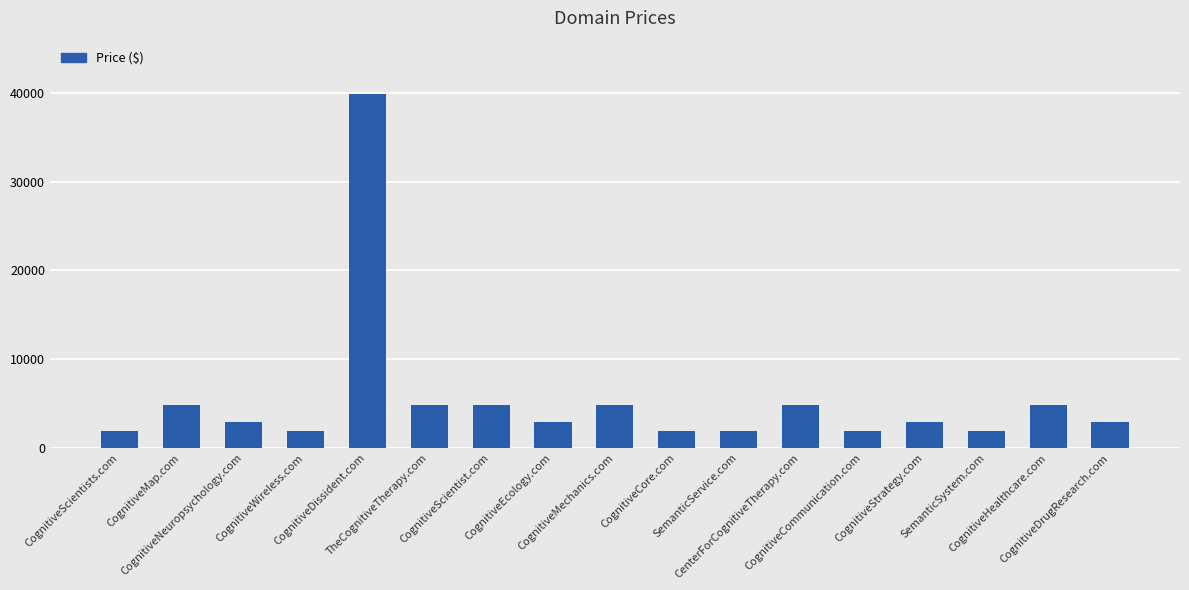

How many categories are shown in the chart?

17